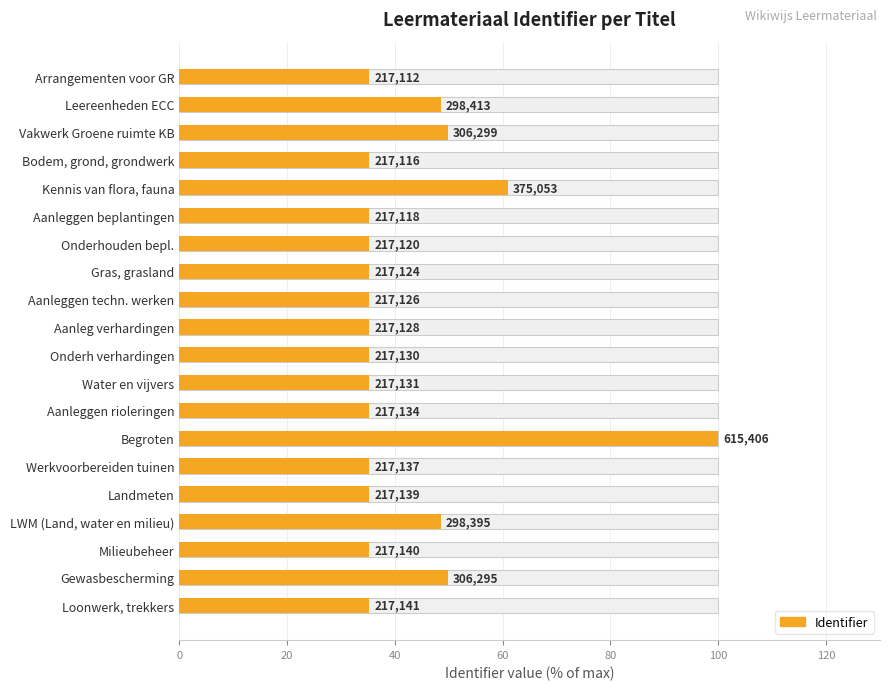

What is the maximum value shown in the chart?

100.0